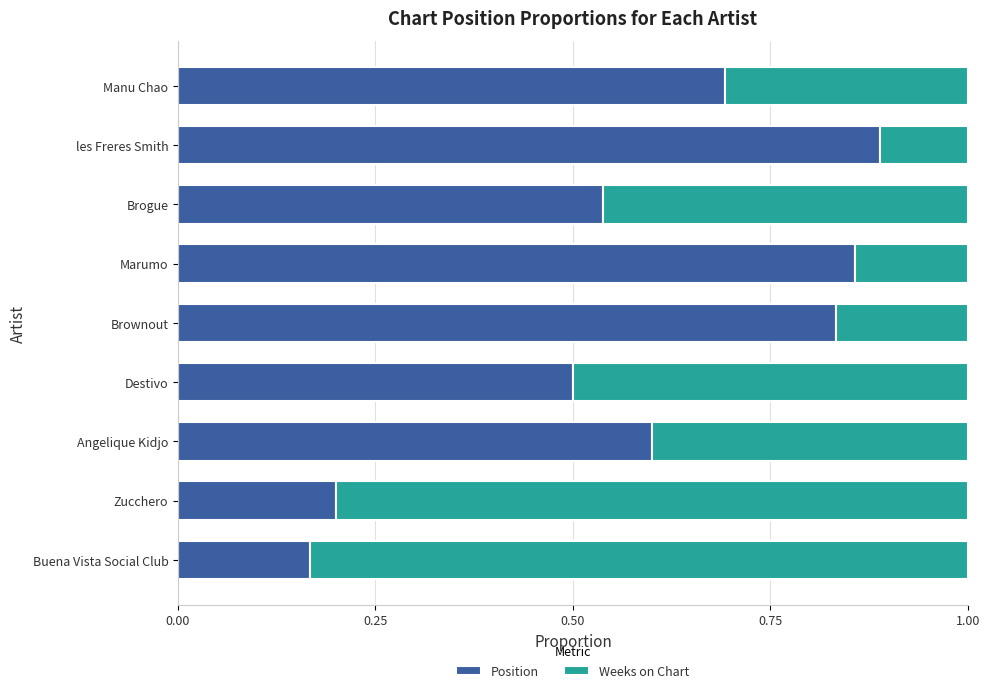

What is the average value of the Position series?

0.6